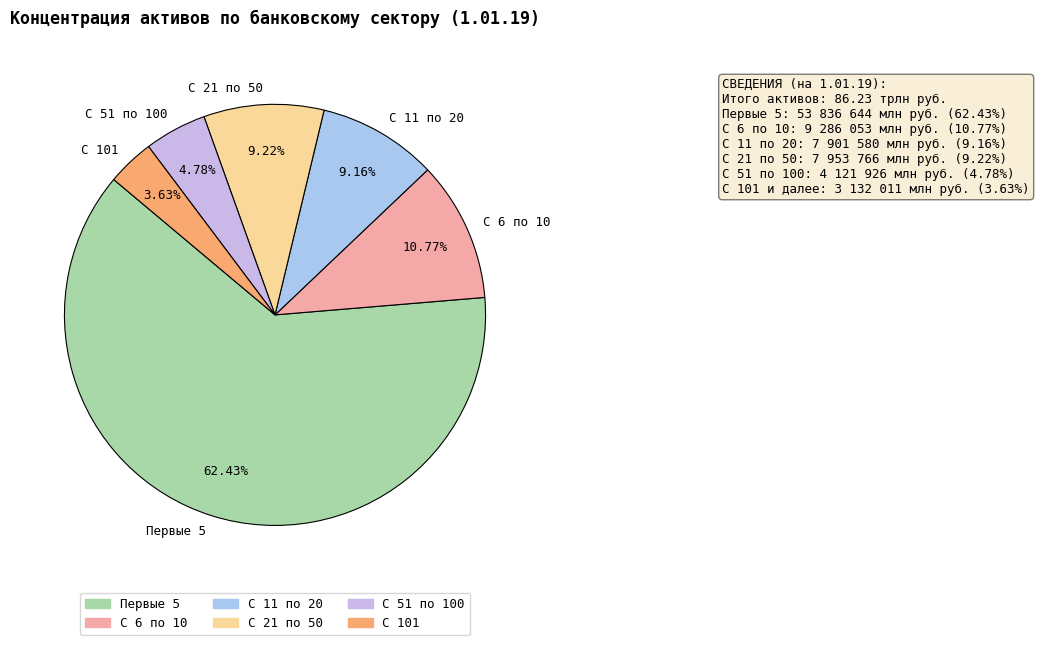

Is it true that Первые 5 is 70% of the pie?

False